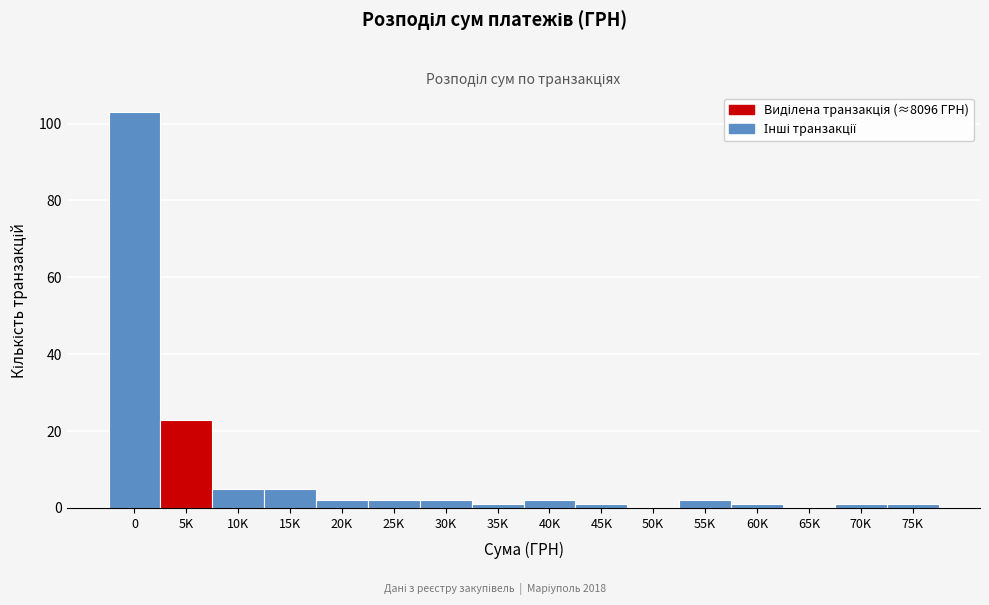

Reading left to right, what are all the values shown in this chart?

0=103	5K=23	10K=5	15K=5	20K=2	25K=2	30K=2	35K=1	40K=2	45K=1	50K=0	55K=2	60K=1	65K=0	70K=1	75K=1